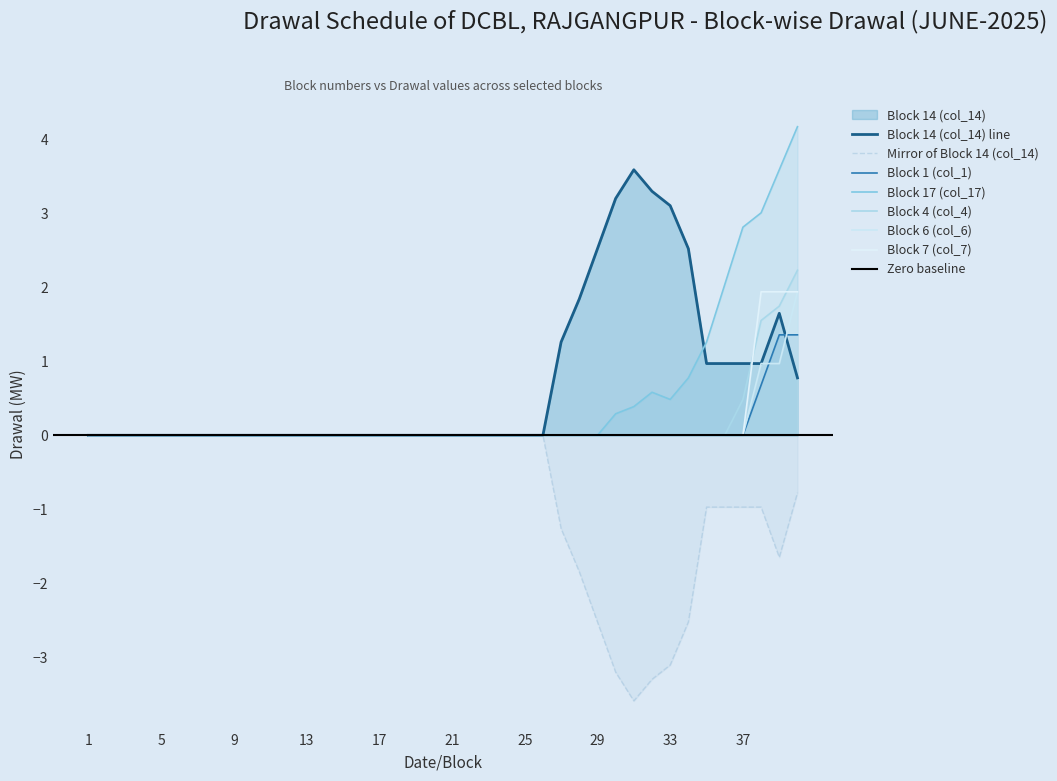

Where do Block 14 (col_14) and Block 7 (col_7) first cross each other?

37 and 38